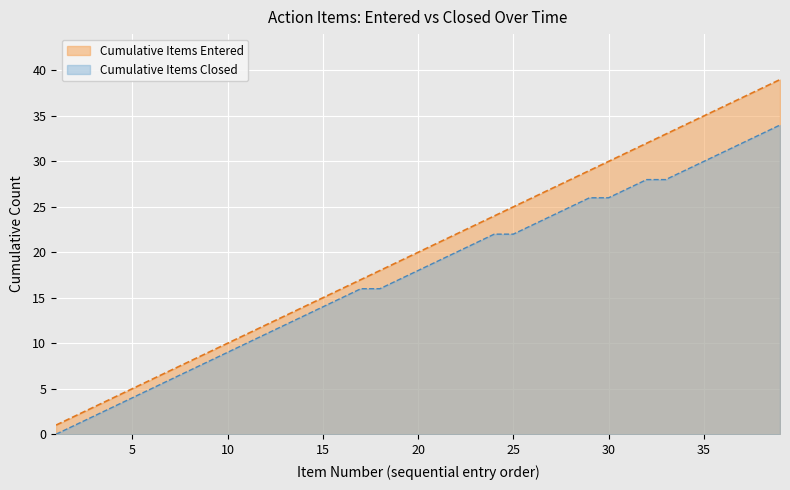

Between 2019-04-12 and 2019-04-12, which is larger?

2019-04-12